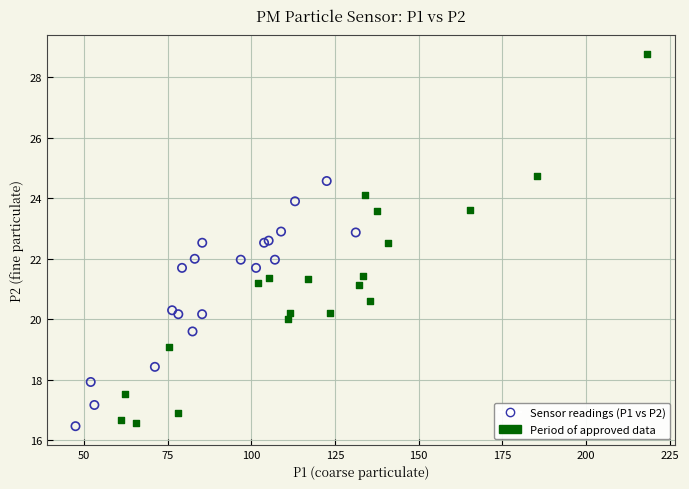

Which series reaches the maximum Y coordinate?

Period of approved data